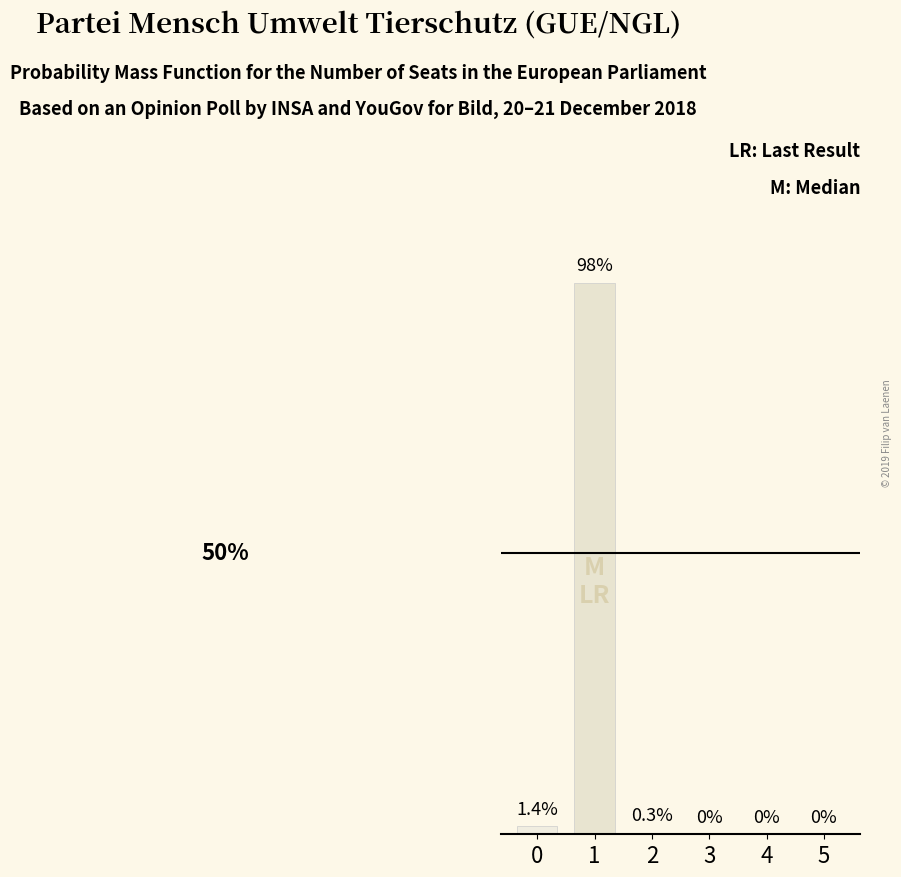

Is it true that the value at 3 is 67.0?

False